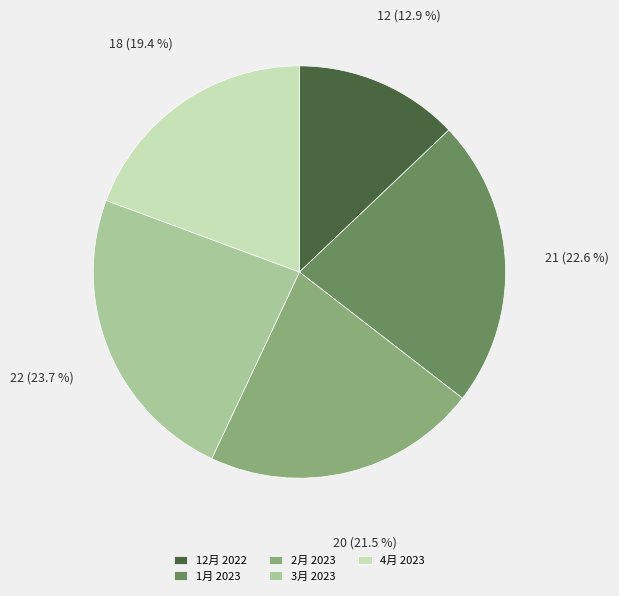

To the nearest percent, what is the difference between the 1月 2023 and 3月 2023 slice percentages?

1%